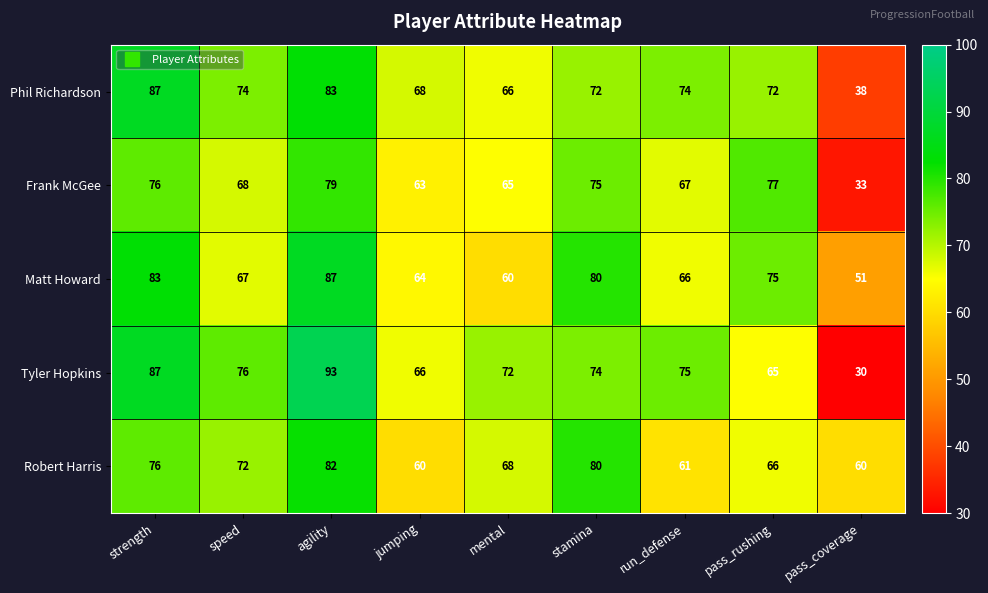

Is it true that Matt Howard equals 128 at stamina?

False